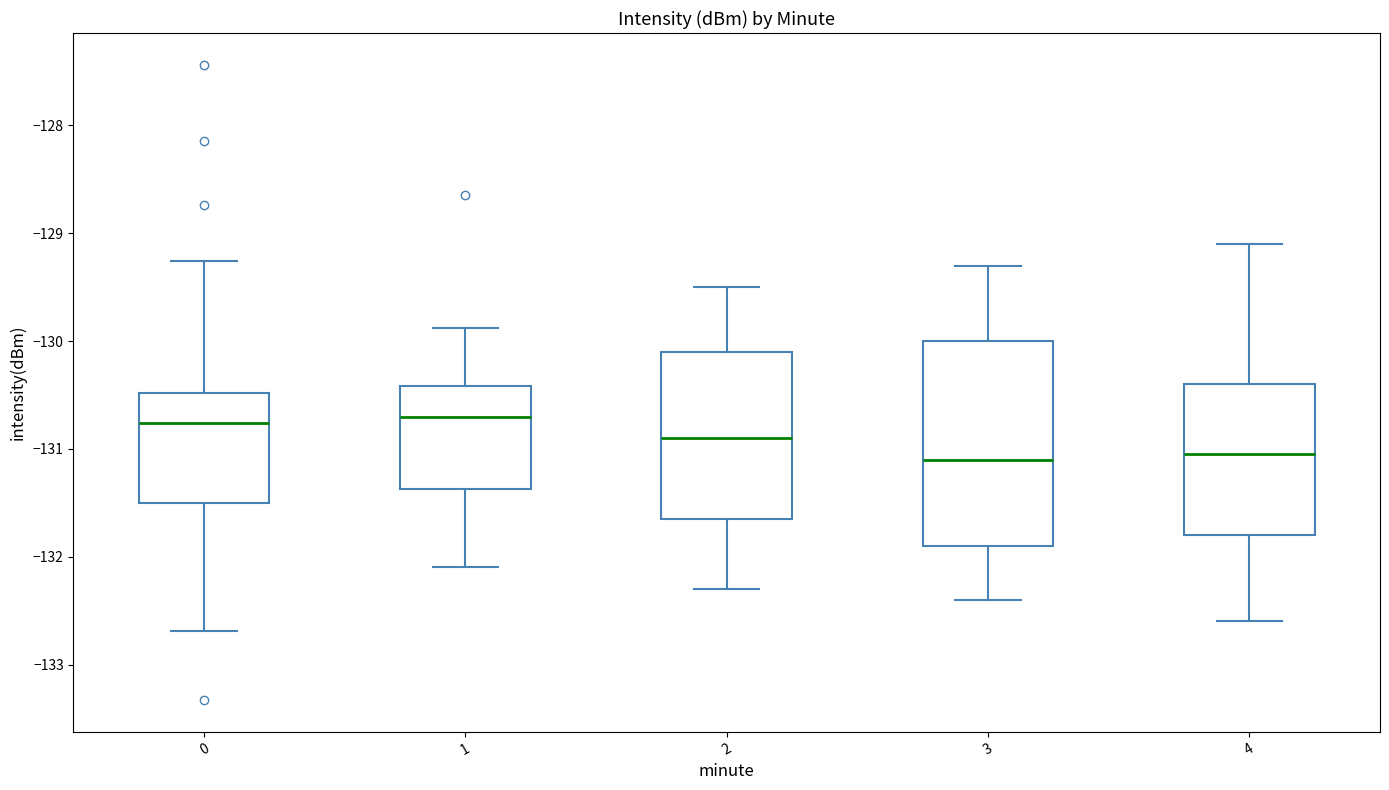

Reading left to right, transcribe this box plot: for each box, give where its median line is, the range the box spans, and where its two whiskers end, as read against the y-axis. The values are not printed on the chart, so give them approximately, as read against the axis.

0: median -130.8, box -131.5 to -130.5, whiskers -132.7 to -129.3
1: median -130.7, box -131.4 to -130.4, whiskers -132.1 to -129.9
2: median -130.9, box -131.6 to -130.1, whiskers -132.3 to -129.5
3: median -131.1, box -131.9 to -130.0, whiskers -132.4 to -129.3
4: median -131.0, box -131.8 to -130.4, whiskers -132.6 to -129.1